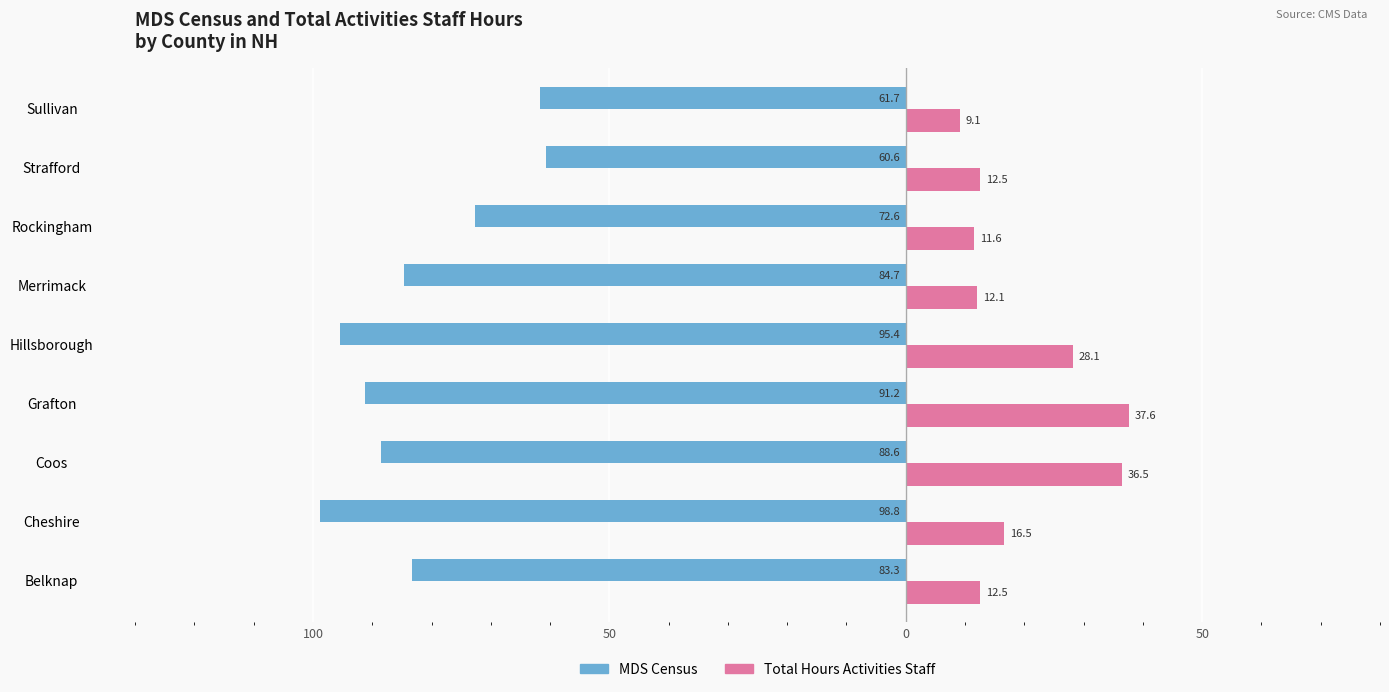

What are all the series names shown in the legend?

MDS Census, Total Hours Activities Staff